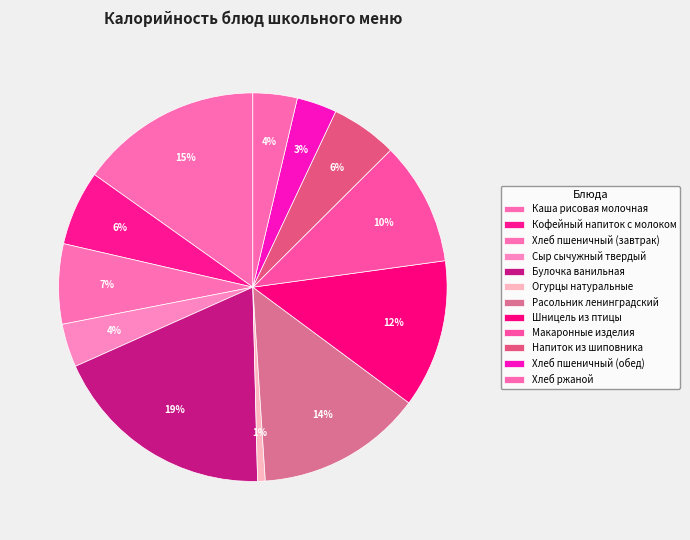

How many segments does this pie chart have?

12